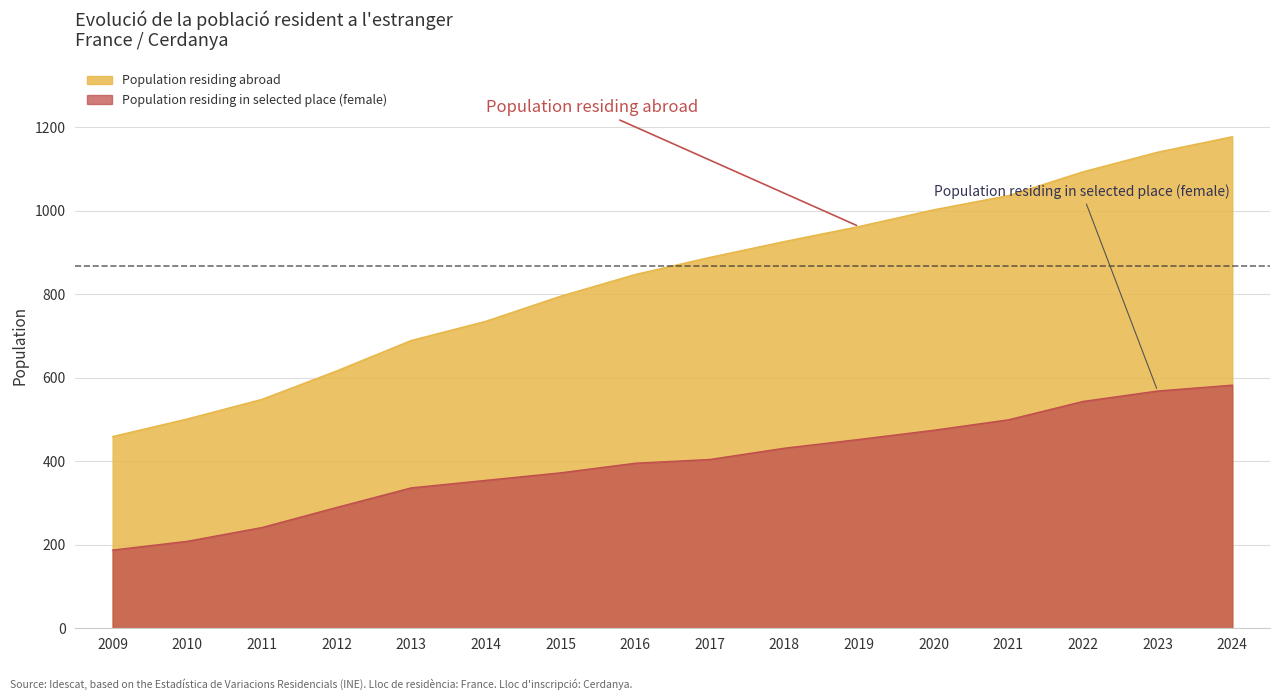

Reading left to right, what are all the values shown in this chart?

Population residing abroad: 2009=459	2010=501	2011=548	2012=616	2013=689	2014=735	2015=795	2016=847	2017=888	2018=926	2019=962	2020=1002	2021=1036	2022=1093	2023=1140	2024=1177
Population residing in selected place (female): 2009=187	2010=208	2011=241	2012=289	2013=336	2014=354	2015=372	2016=395	2017=404	2018=431	2019=452	2020=474	2021=499	2022=543	2023=568	2024=582